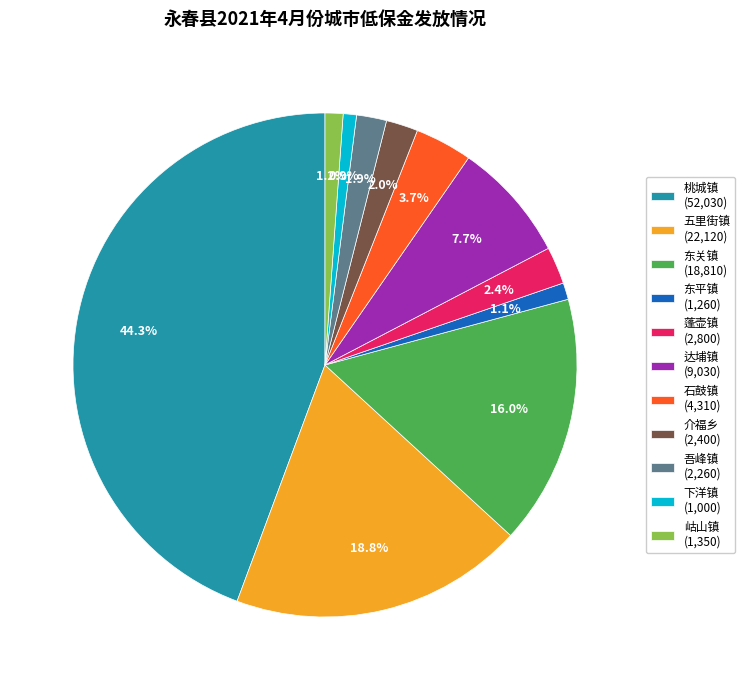

To the nearest percent, what is the average slice percentage?

9%